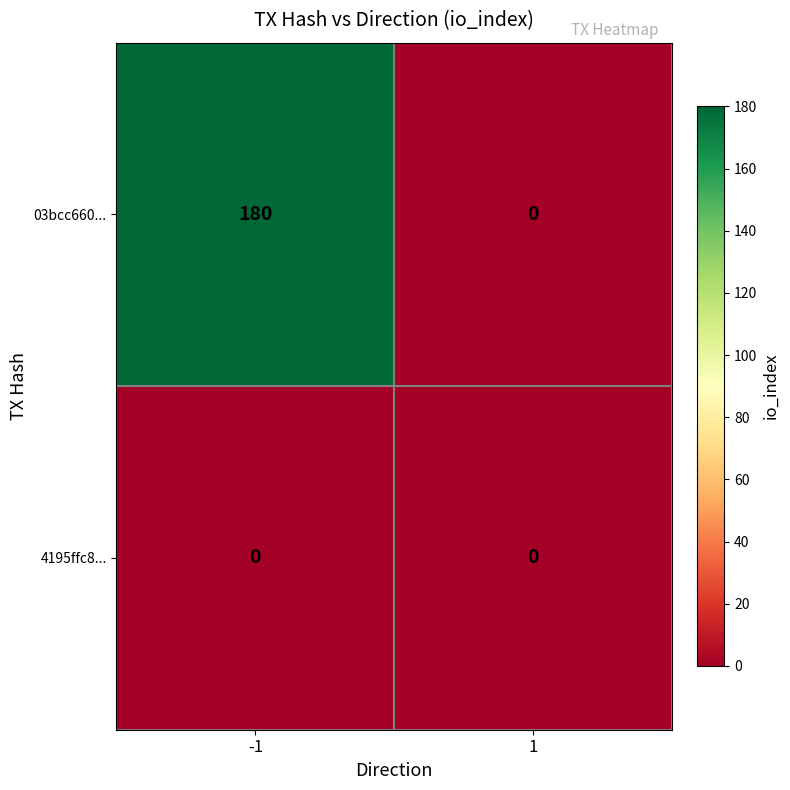

Rank the series by their average value, from lowest to highest.

4195ffc8..., 03bcc660...